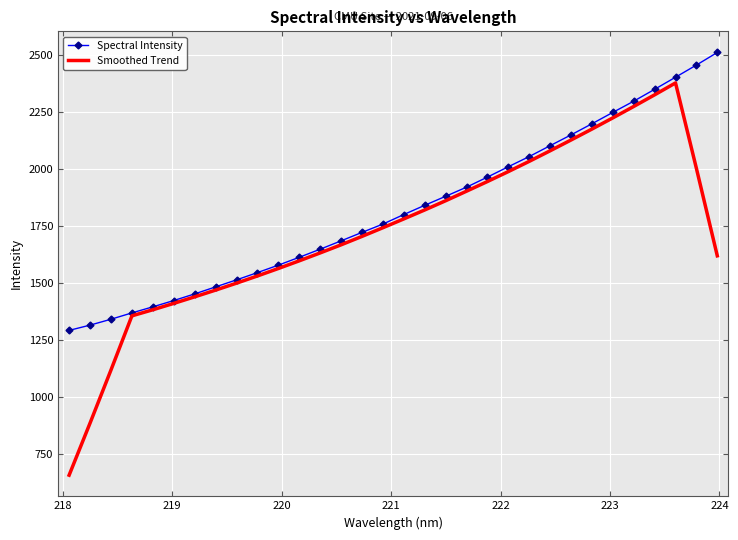

What is the minimum value for Spectral Intensity?

1293.7